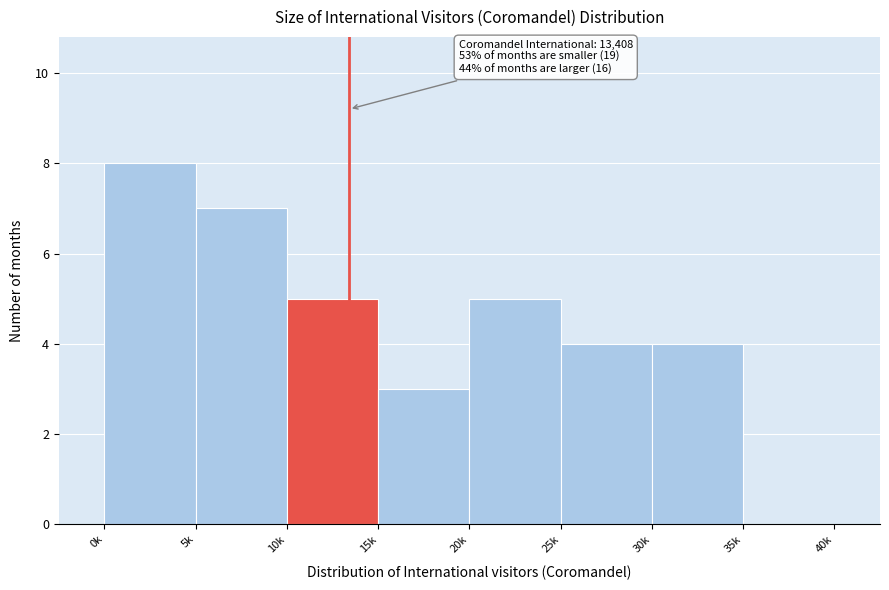

Reading right to left, extract all data points from this chart.

35k=0	30k=4	25k=4	20k=5	15k=3	10k=5	5k=7	0k=8